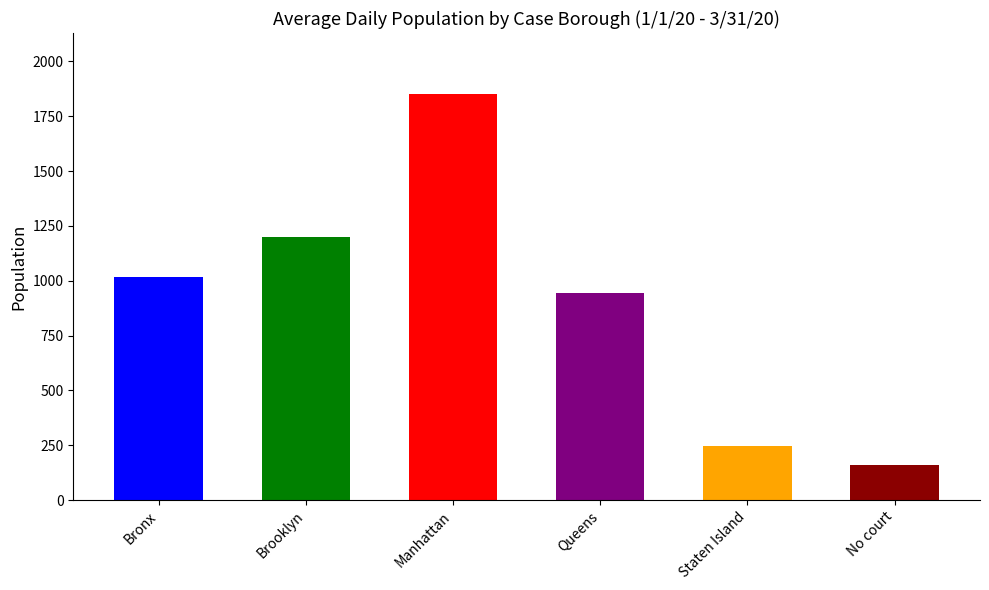

What is the difference between the second highest and second lowest values?

951.4